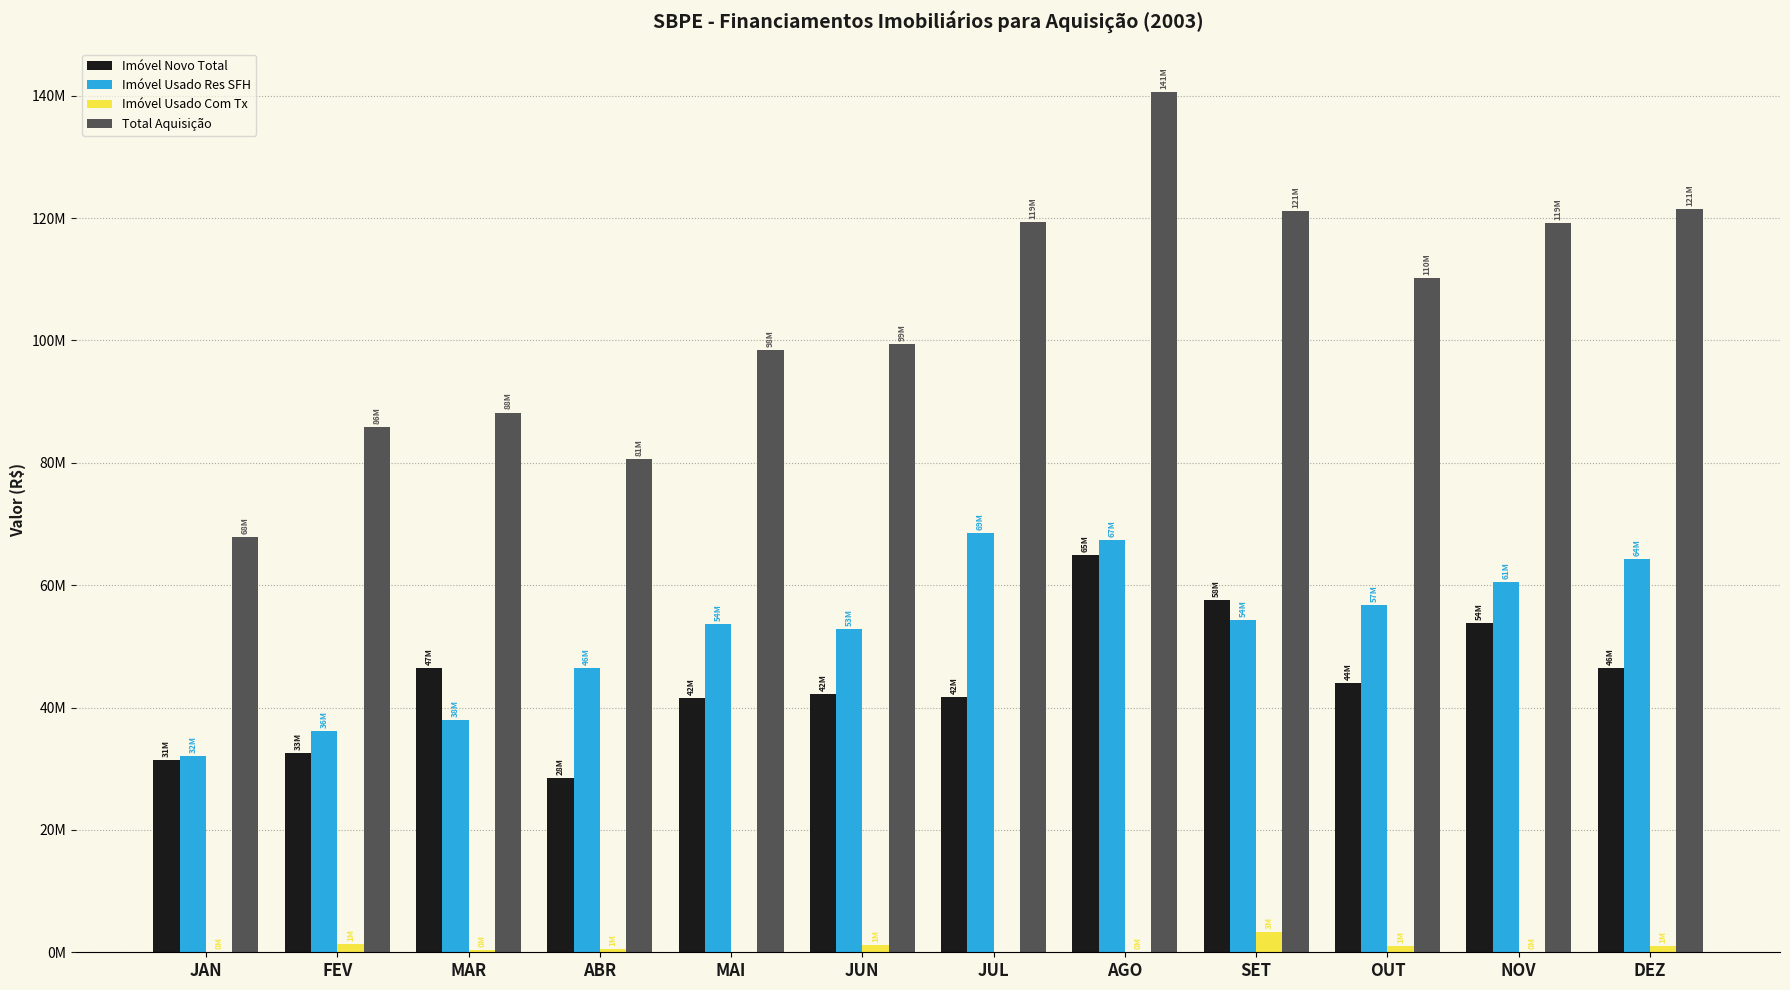

What is the value of the Imóvel Usado Com Tx bar at the 2nd from the left?

1311502